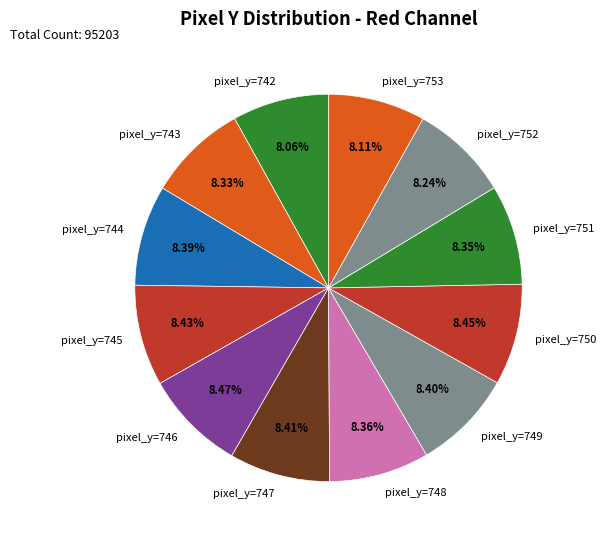

What is the ratio of the value at pixel_y=751 to the value at pixel_y=744?

1.0